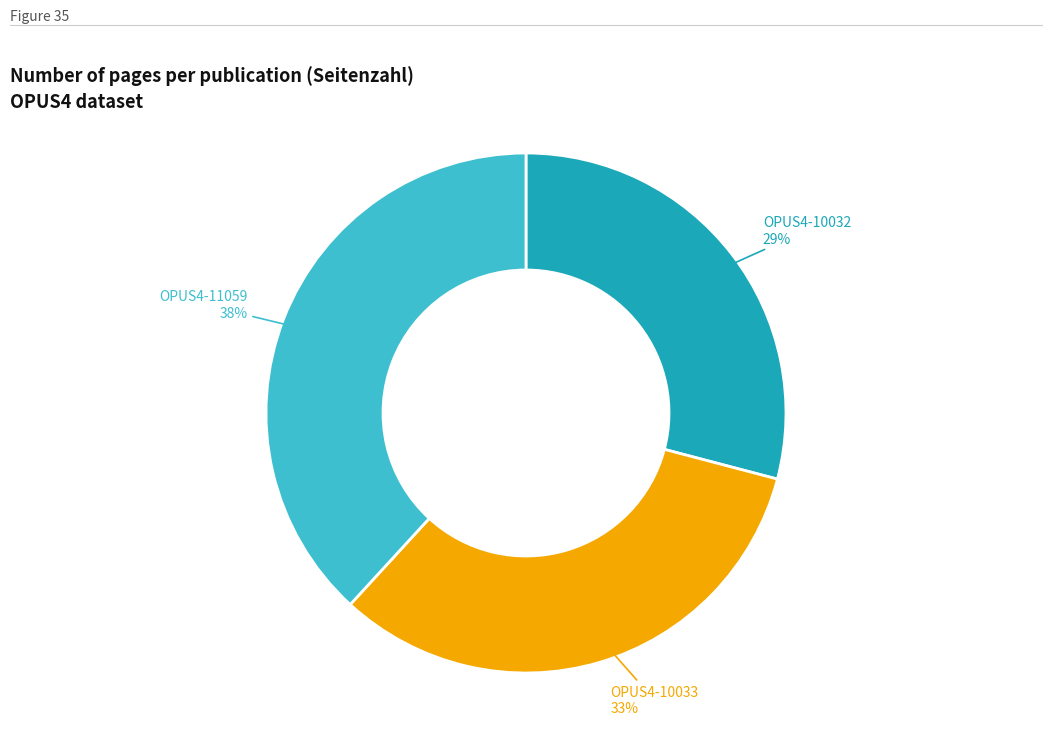

Does any single category account for the majority?

No